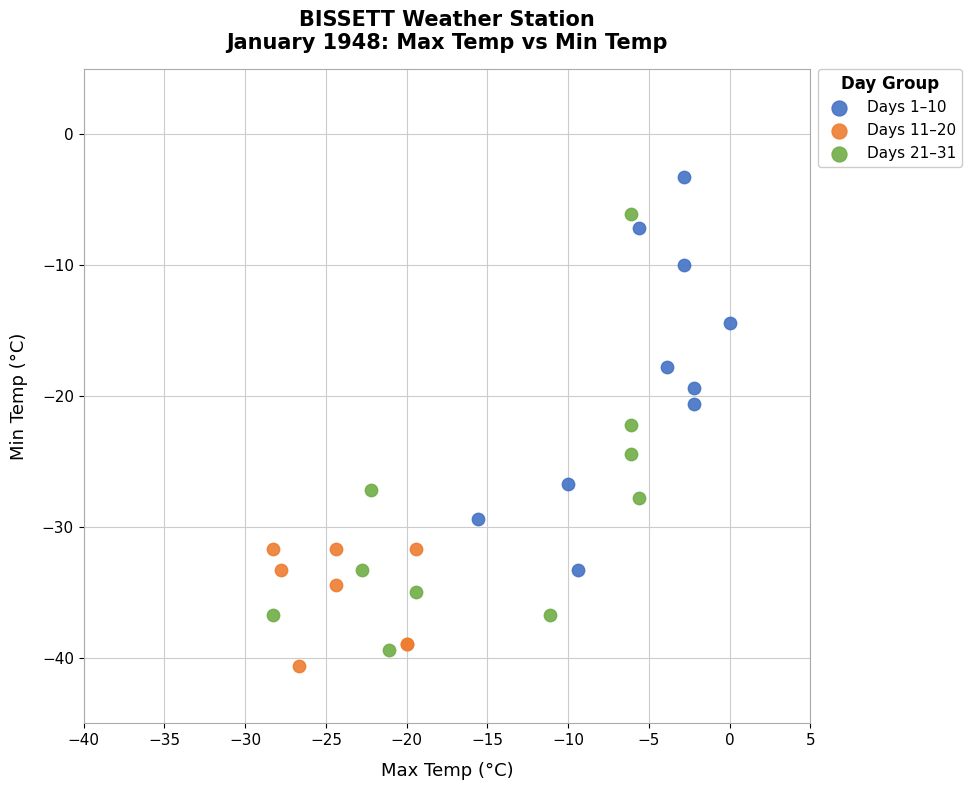

Which series contains the highest Y value?

Days 1–10